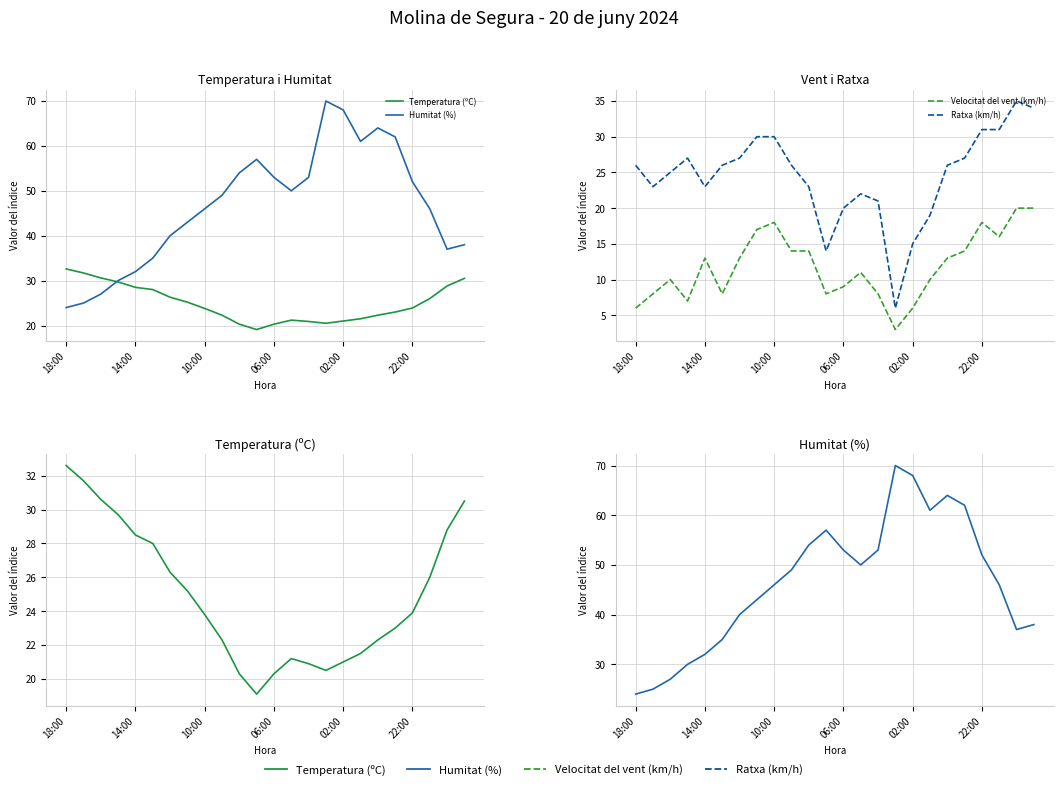

How many data points in Ratxa (km/h) are above 26?

9